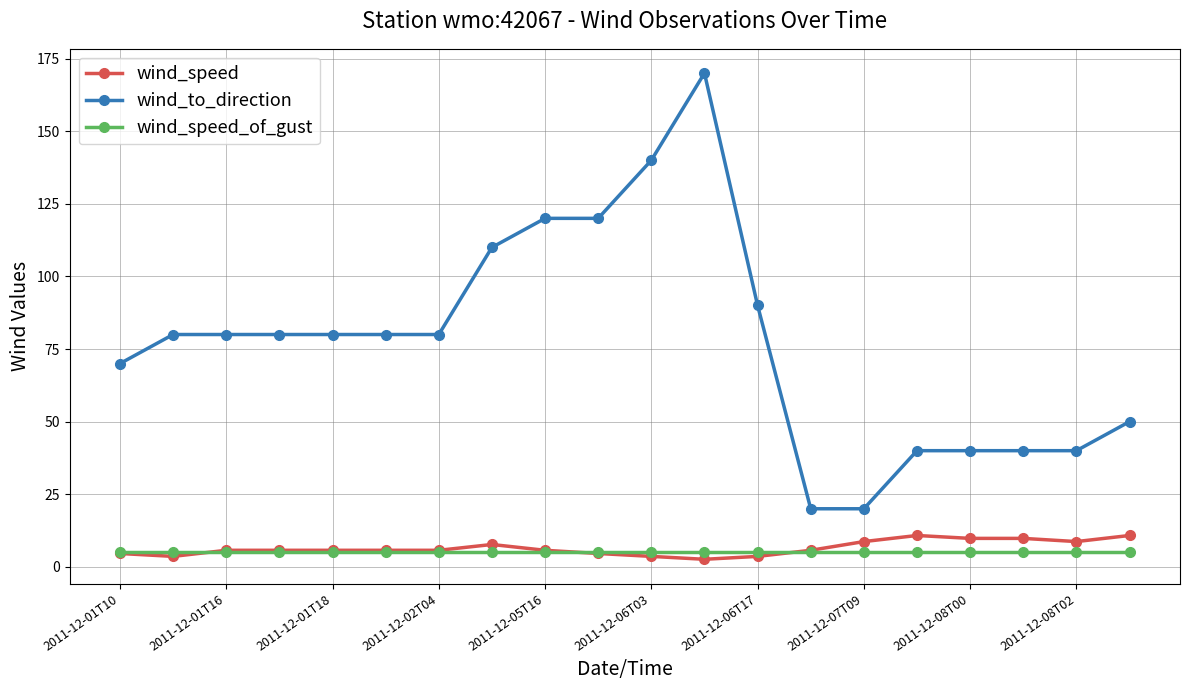

How many lines are shown in the chart?

3